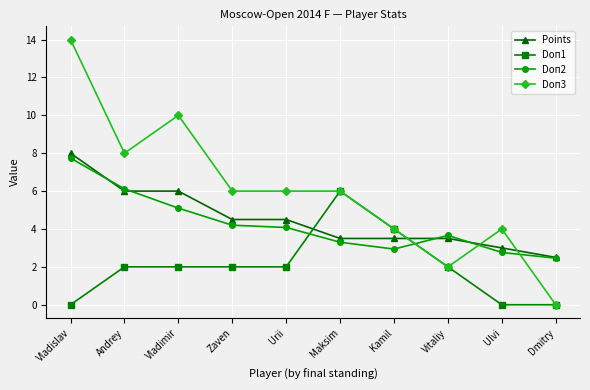

Which series ends up on top after the final intersection of Doп3 and Points?

Points